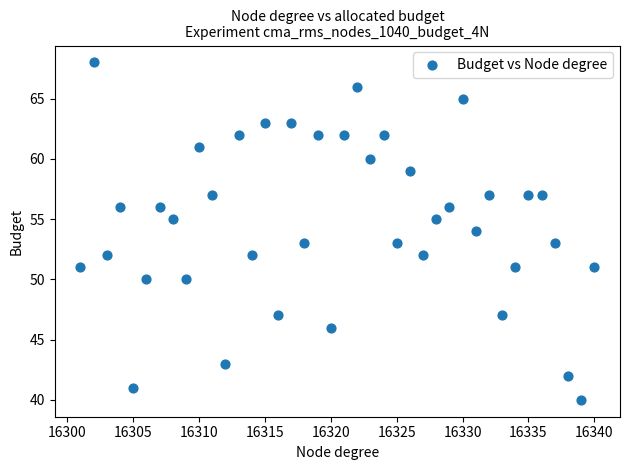

What is the range of X values (max minus min)?

39